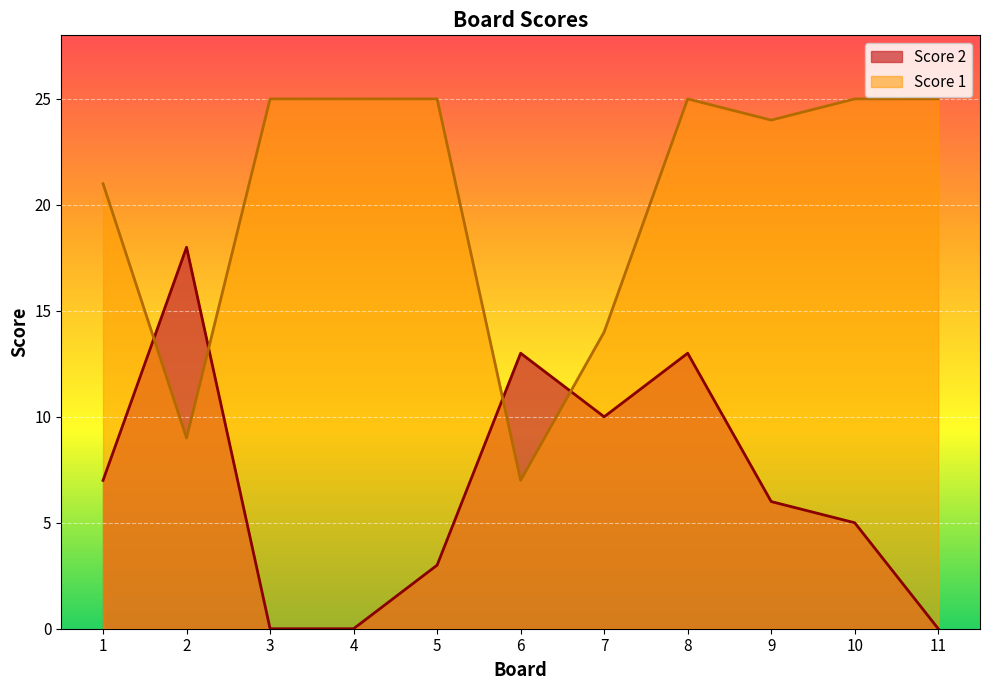

True or false: Score 1 has a value of 17 at 11.

False